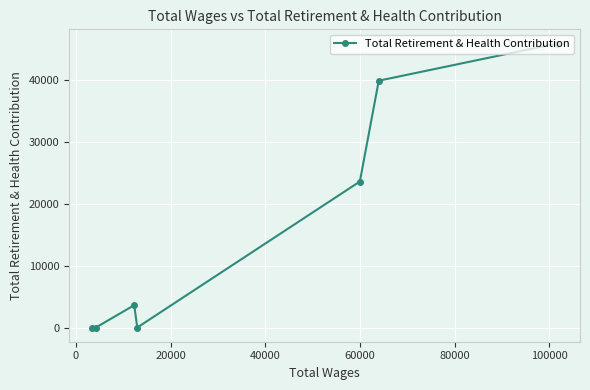

What is the average value?

16146